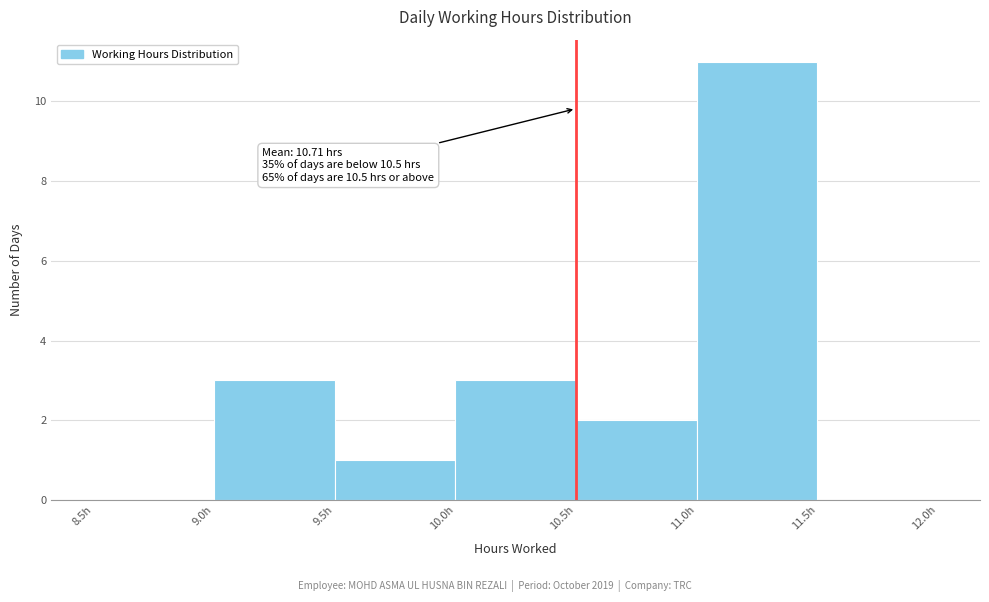

Over which range of the x-axis is the bar tallest?

11.0 to 11.5